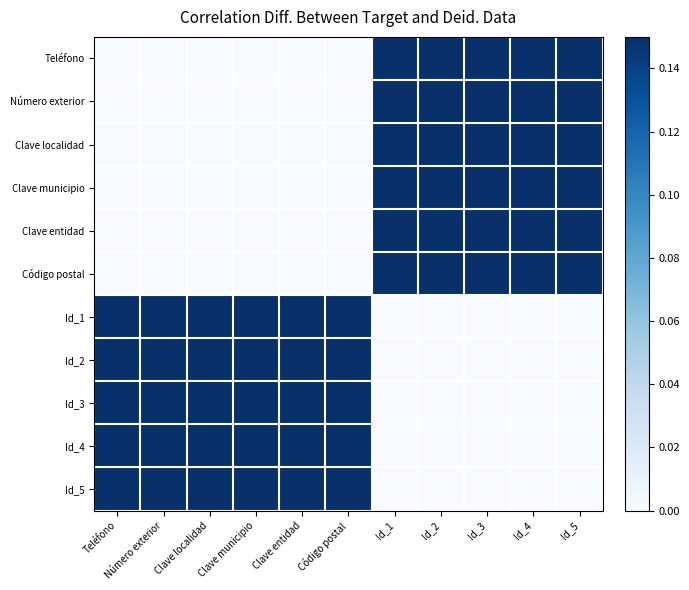

At how many categories does at least one series exceed 0?

11